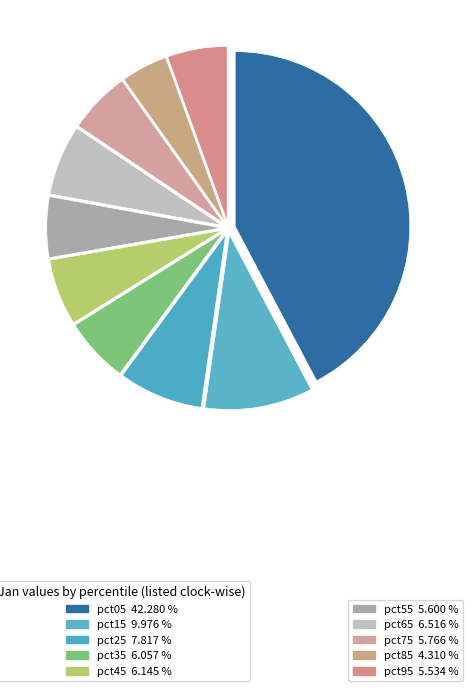

What is the smallest slice in the pie chart?

pct85